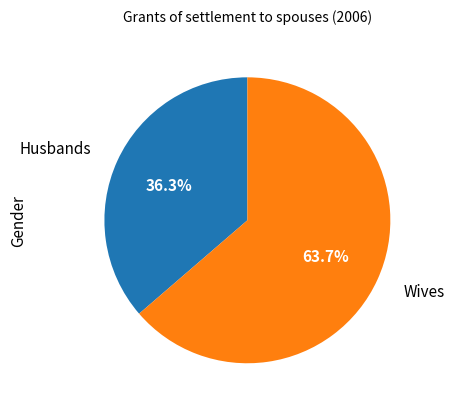

Count the number of slices in the pie.

2